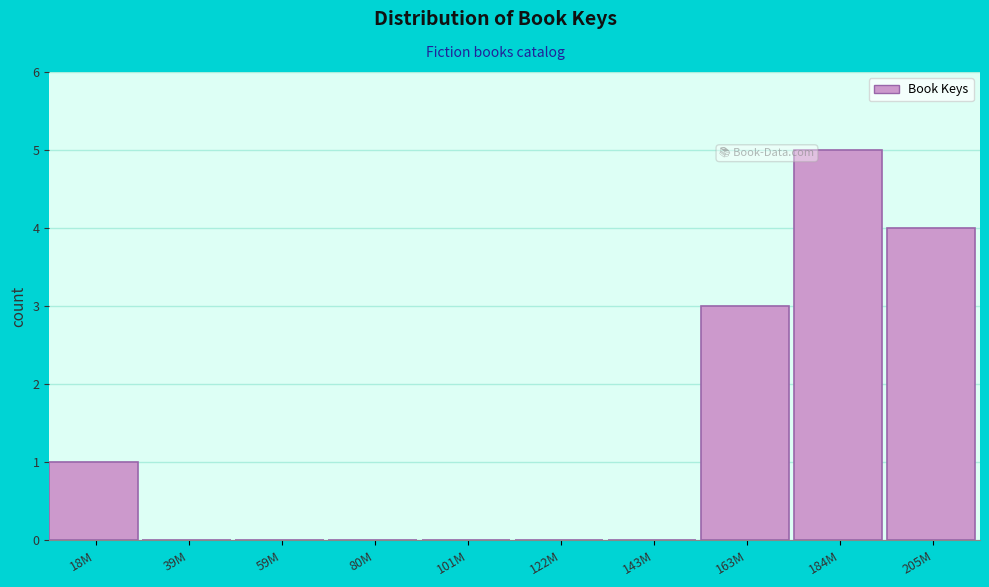

Reading left to right, extract all data points from this chart.

18M=1	39M=0	59M=0	80M=0	101M=0	122M=0	143M=0	163M=3	184M=5	205M=4